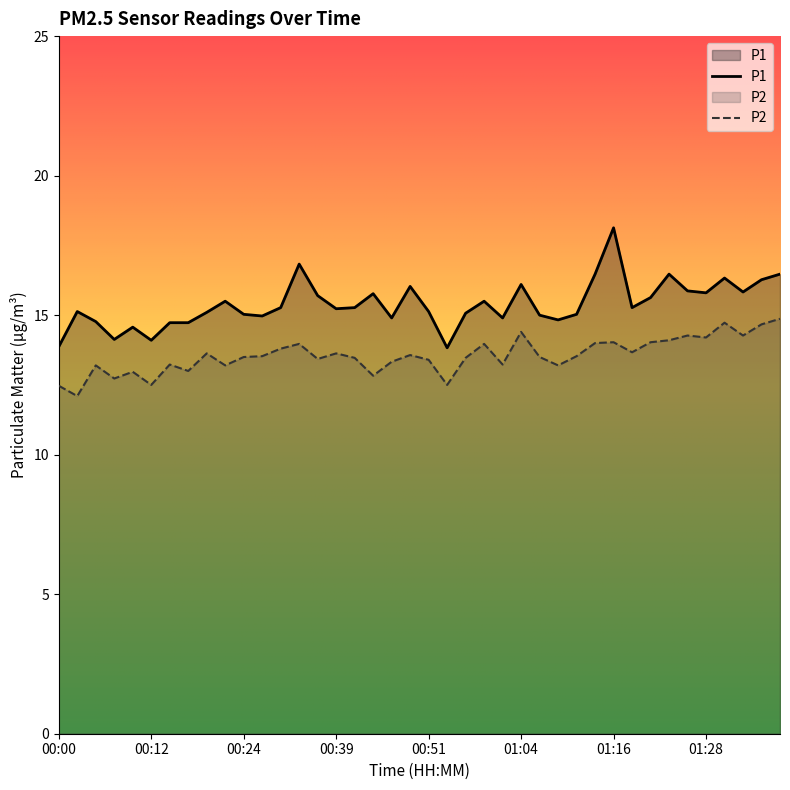

At how many categories does at least one series exceed 15?

27